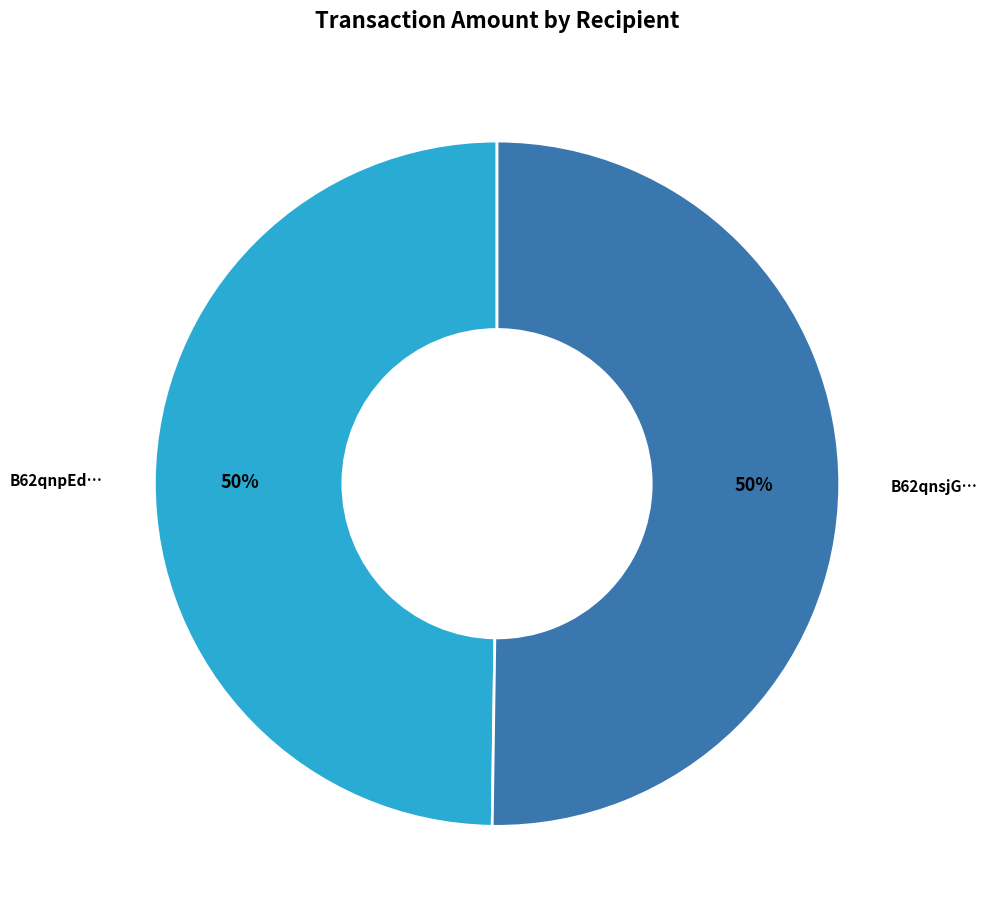

Approximately how many times larger is the value at B62qnpEd… compared to B62qnsjG…?

1.0